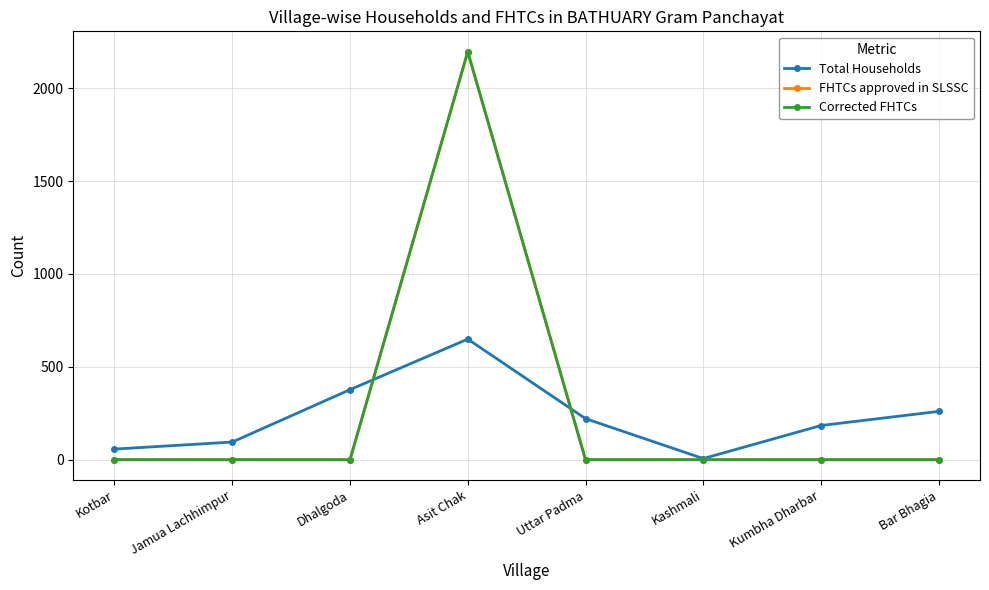

Which series ends up on top after the final intersection of Corrected FHTCs and Total Households?

Total Households